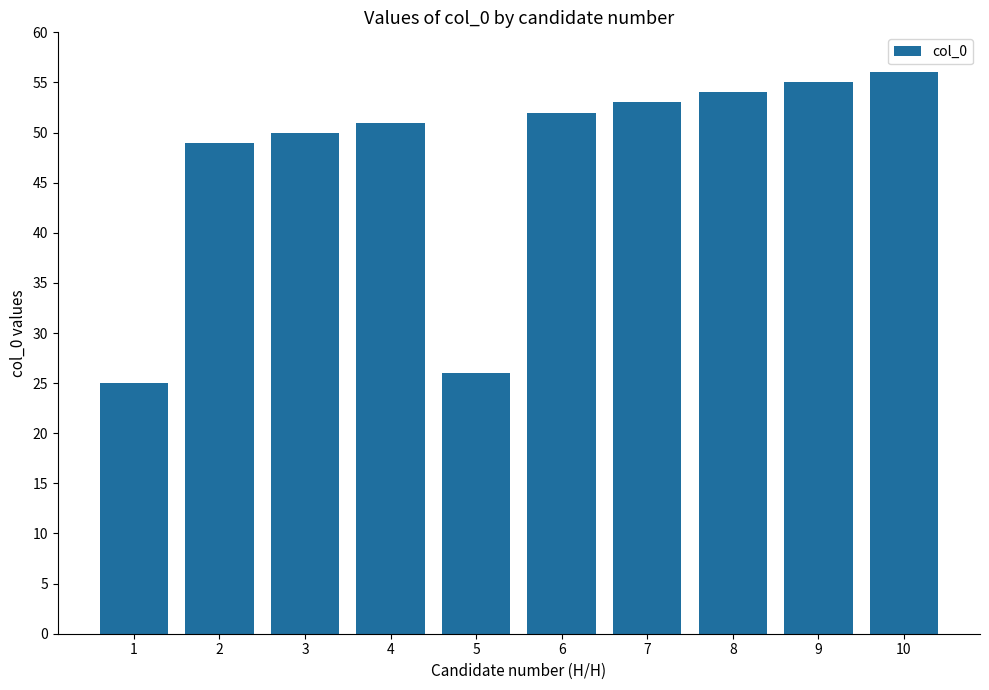

Approximately how many times larger is the value at 4 compared to 5?

2.0